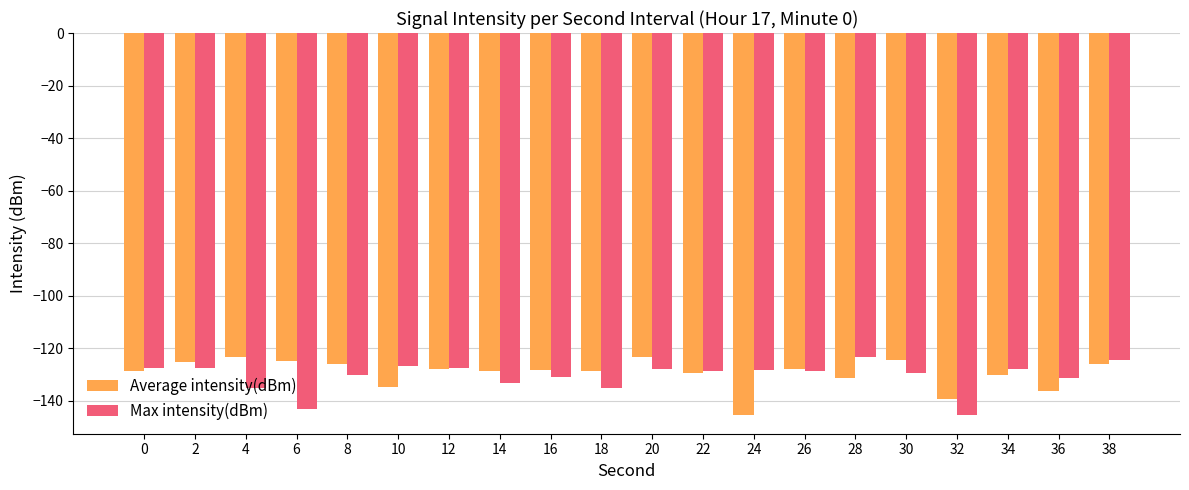

How many bars are there in total?

40